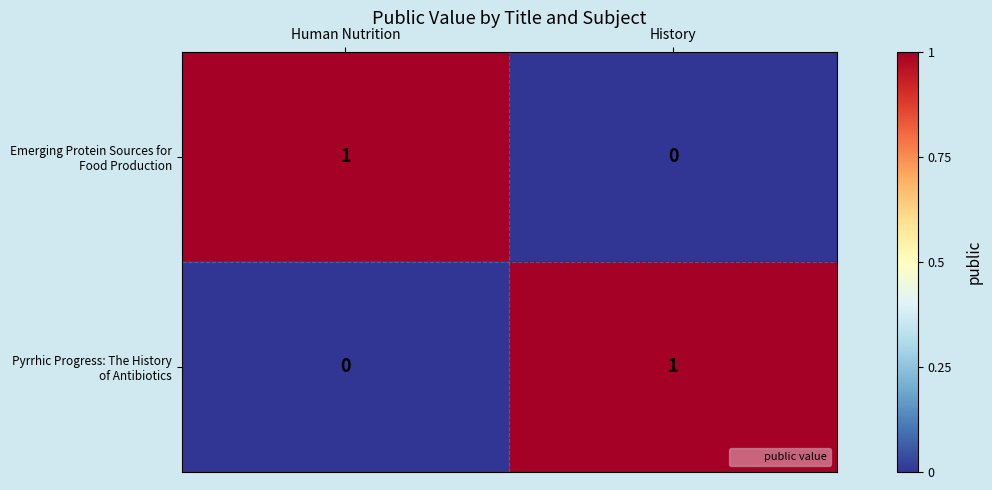

Between Human Nutrition and History, which series saw the biggest shift?

Emerging Protein Sources for Food Production